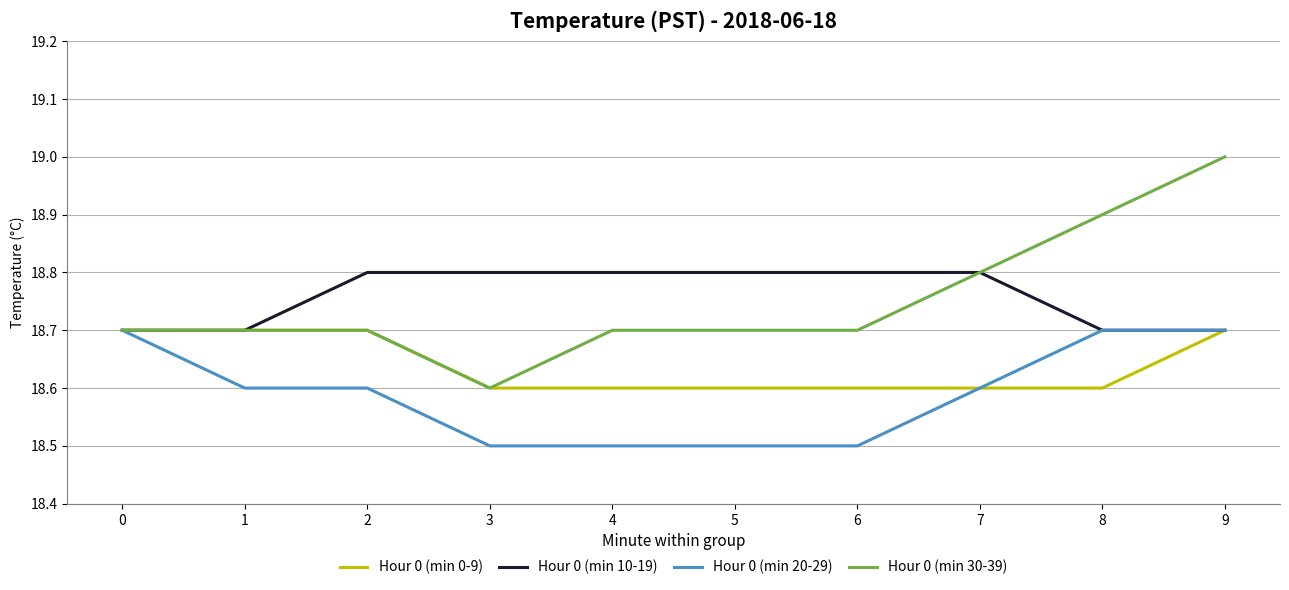

Where is Hour 0 (min 30-39) nearest to the value 18?

3